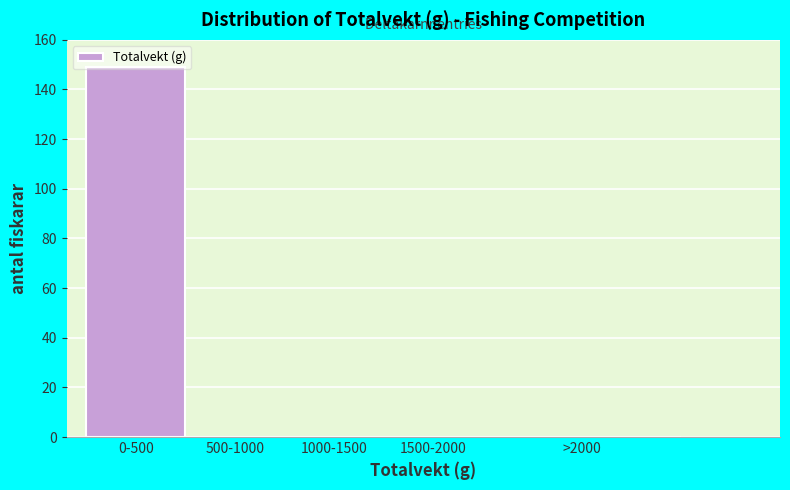

What is the sum of all values?

149